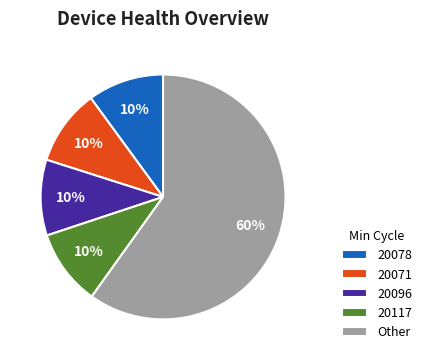

Approximately how many times larger is the value at 20117 compared to 20096?

1.0